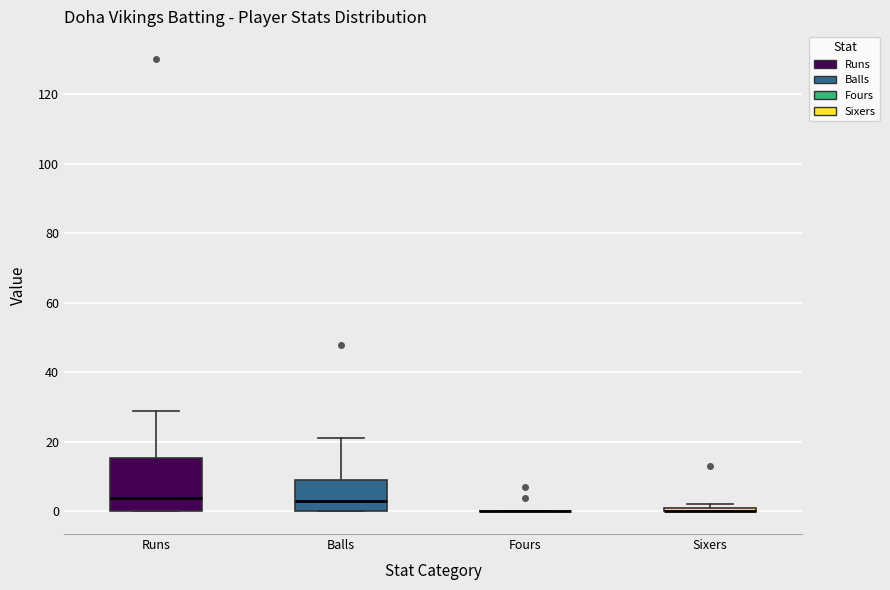

Where is the upper edge of the box for Sixers on the y-axis? The values are not printed on the chart, so give them approximately, as read against the axis.

2